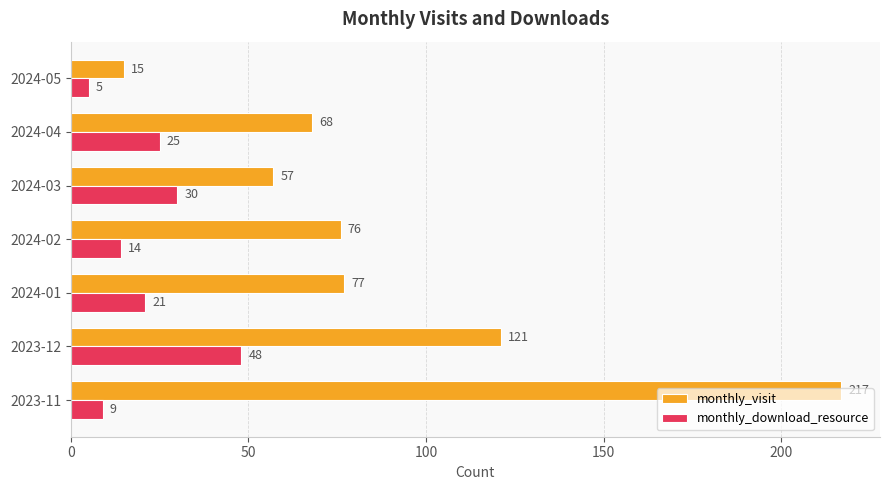

What is the average value of the monthly_download_resource series?

22